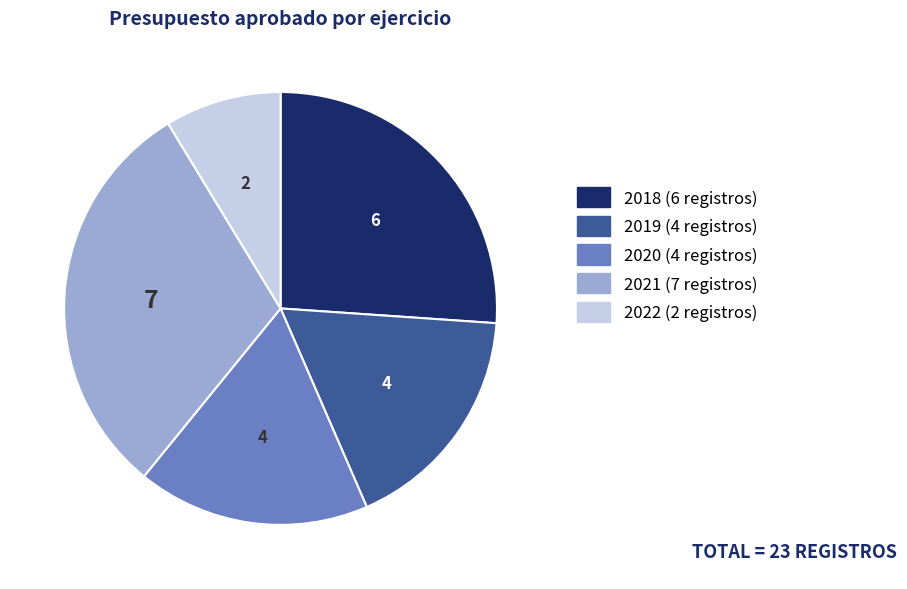

Do 2019 and 2022 together represent more than half of the pie?

No